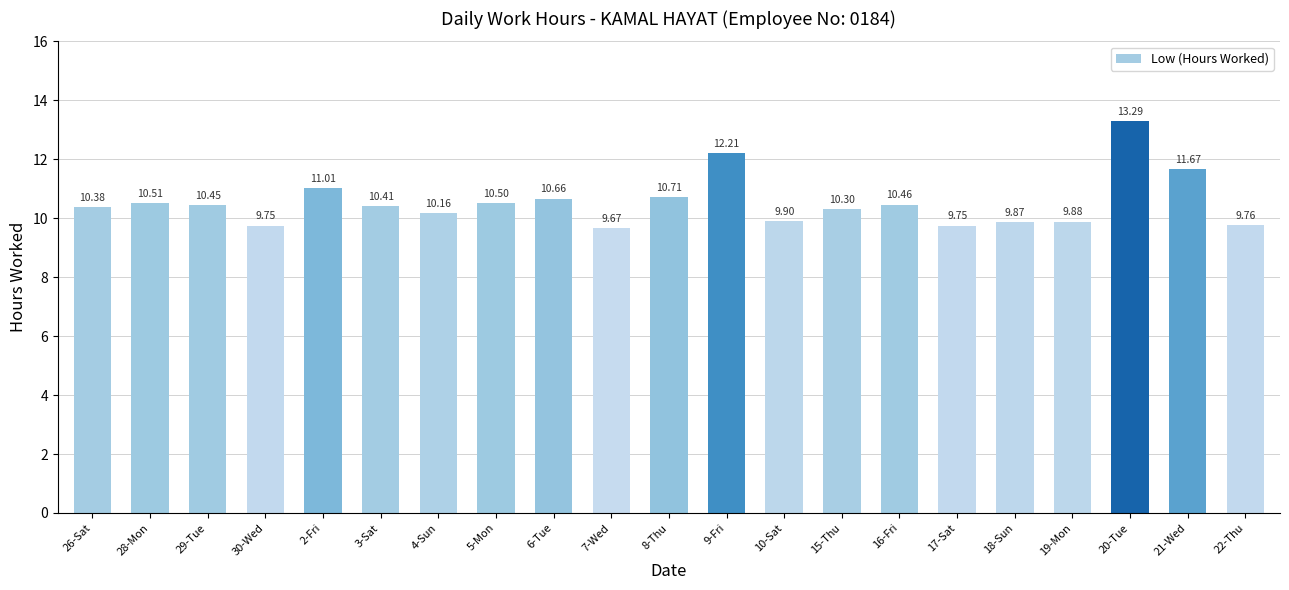

What is the ratio of the value at 22-Thu to the value at 20-Tue?

0.7